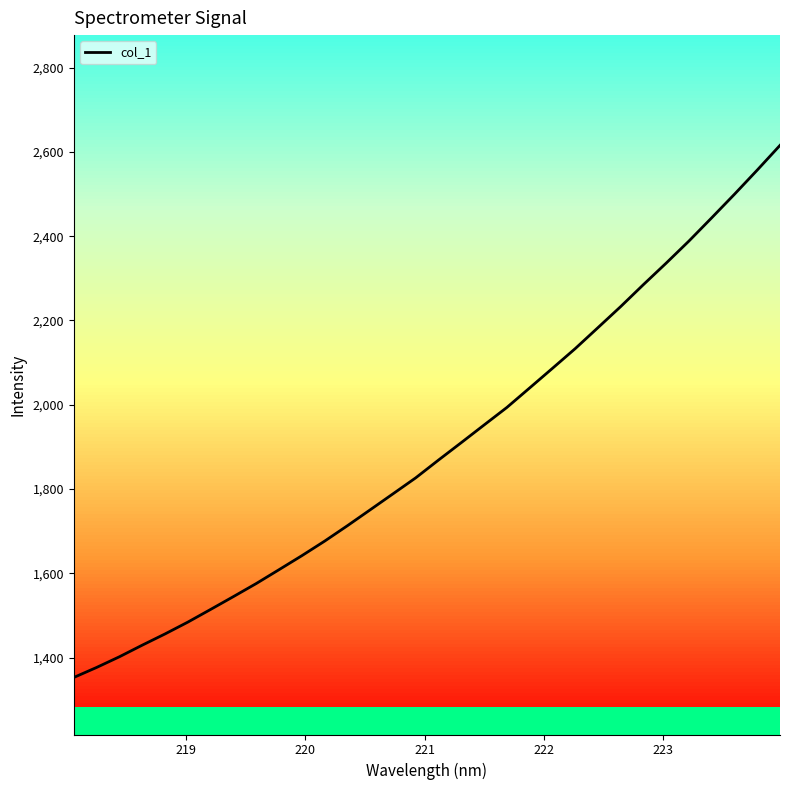

What is the minimum value for col_1?

1353.0